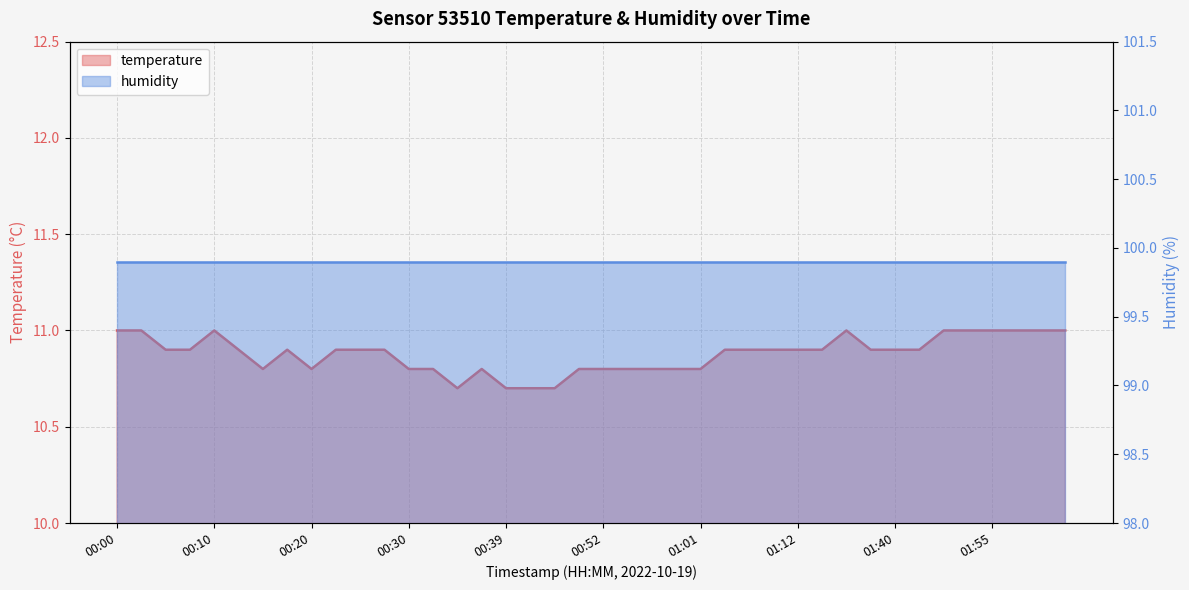

What is the ratio of the value at 00:05 to the value at 00:47?

1.0